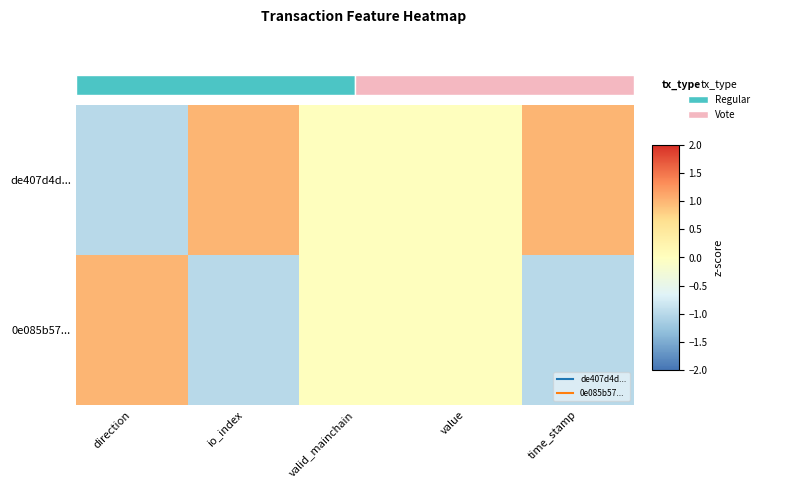

List the series in order of their overall mean, highest first.

de407d4d..., 0e085b57...